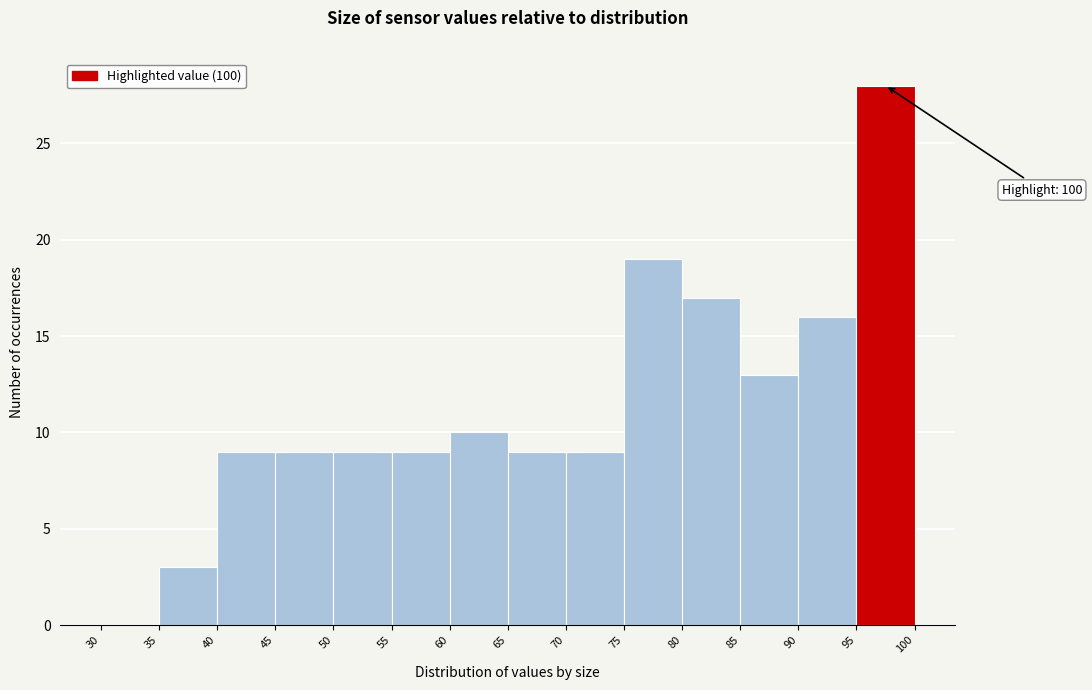

Over which range of the x-axis is the bar tallest?

95 to 100